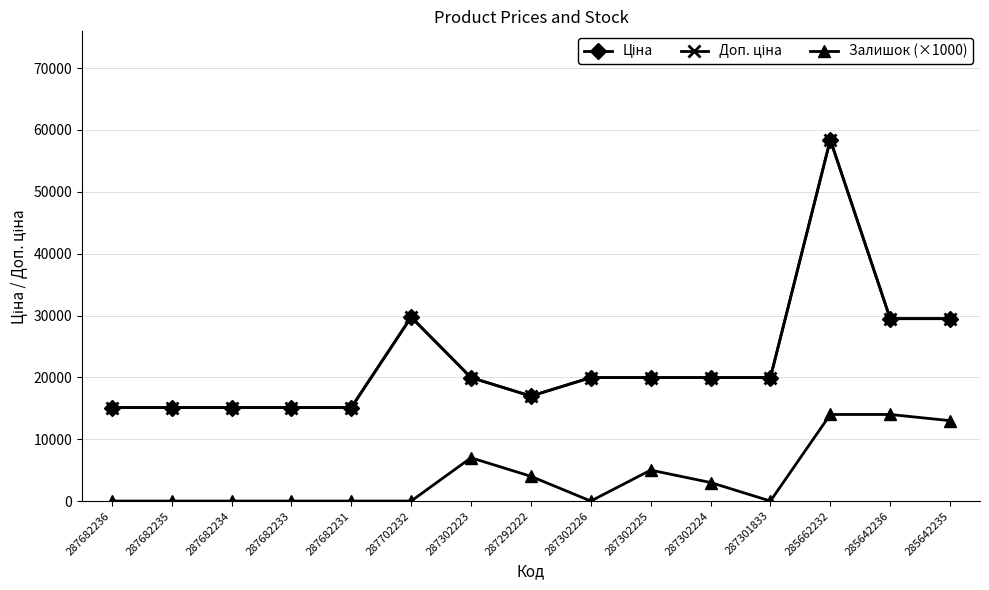

True or false: Ціна and Залишок (×1000) intersect in this chart.

False